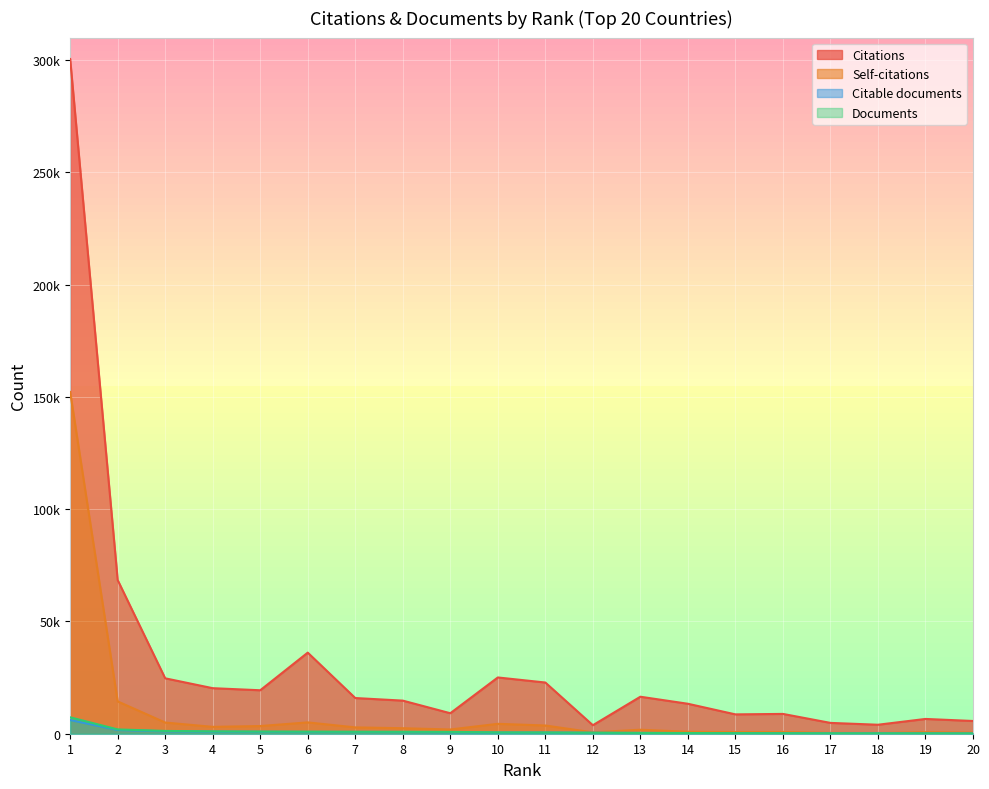

Between 10 and 14, which series saw the biggest shift?

Citations